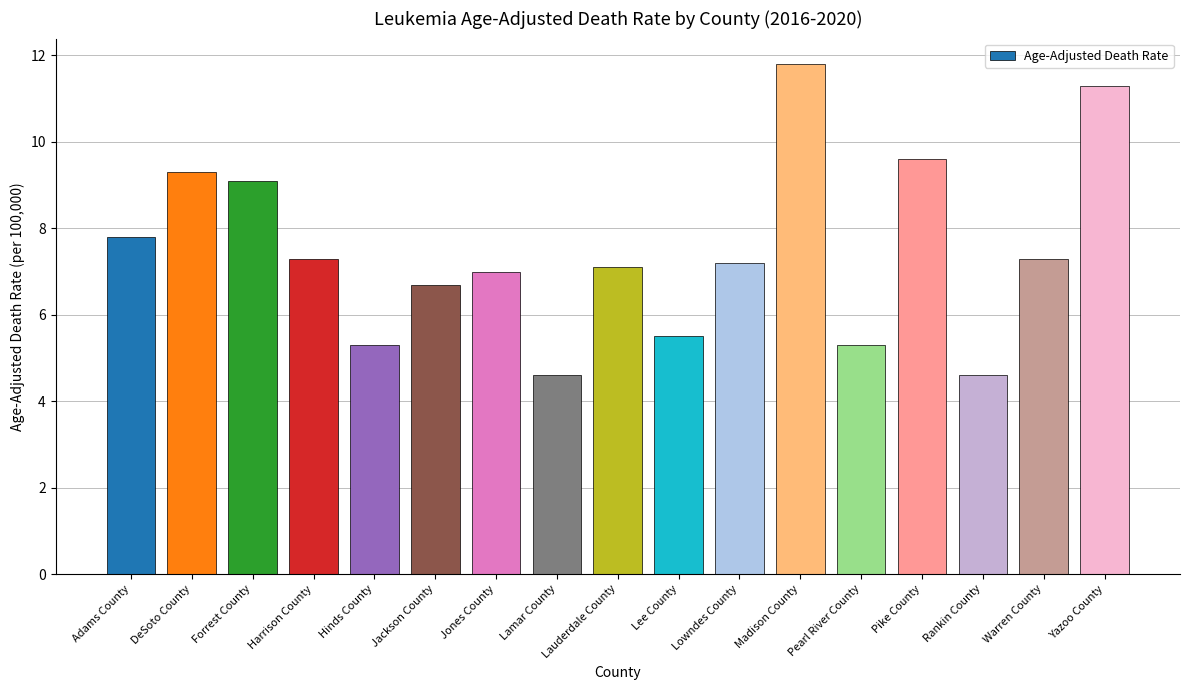

Are the bars horizontal?

No